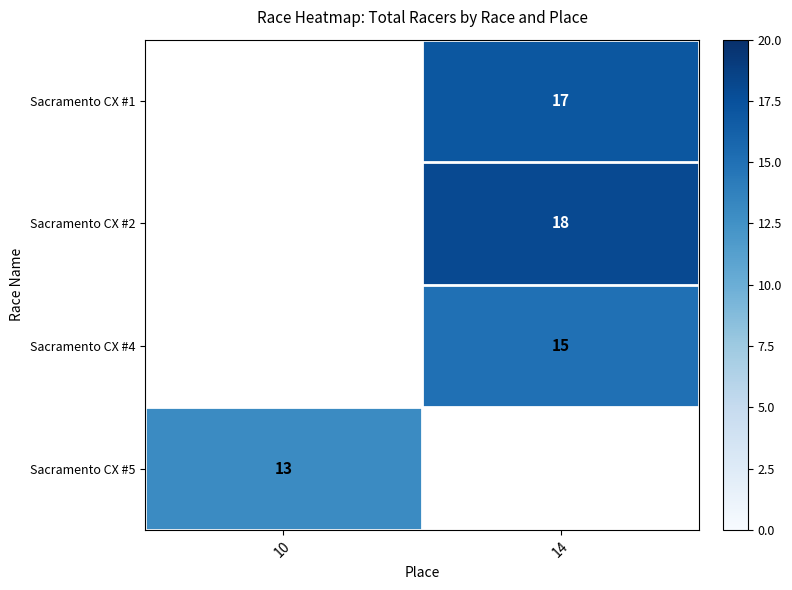

Is it true that Sacramento CX #1 equals 7 at 14?

False